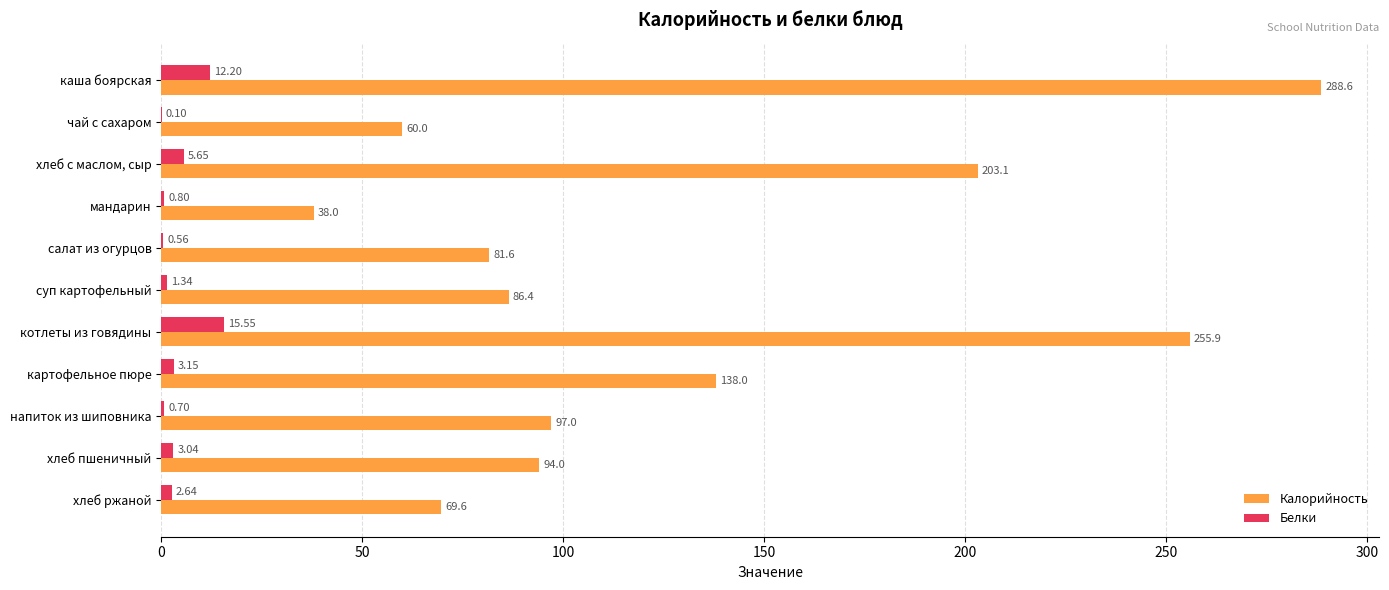

At which label is Калорийность closest to 163?

картофельное пюре